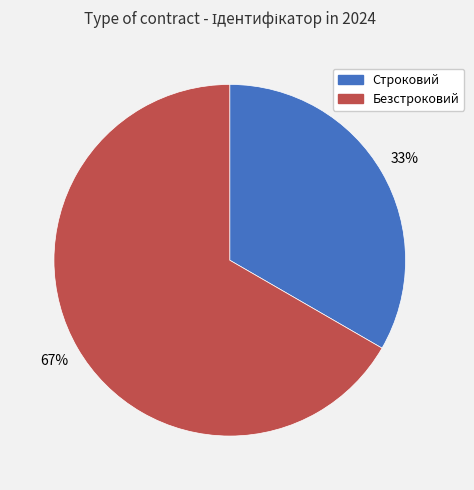

Is the sum of Строковий and Безстроковий greater than half?

Yes